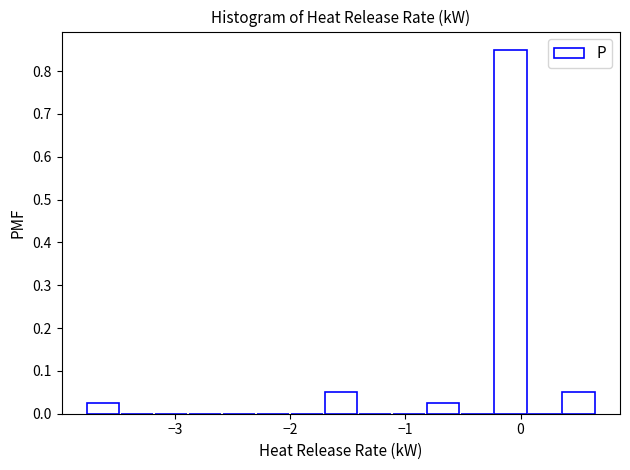

Read against the x-axis, roughly where is the centre of the tallest bar?

-0.1